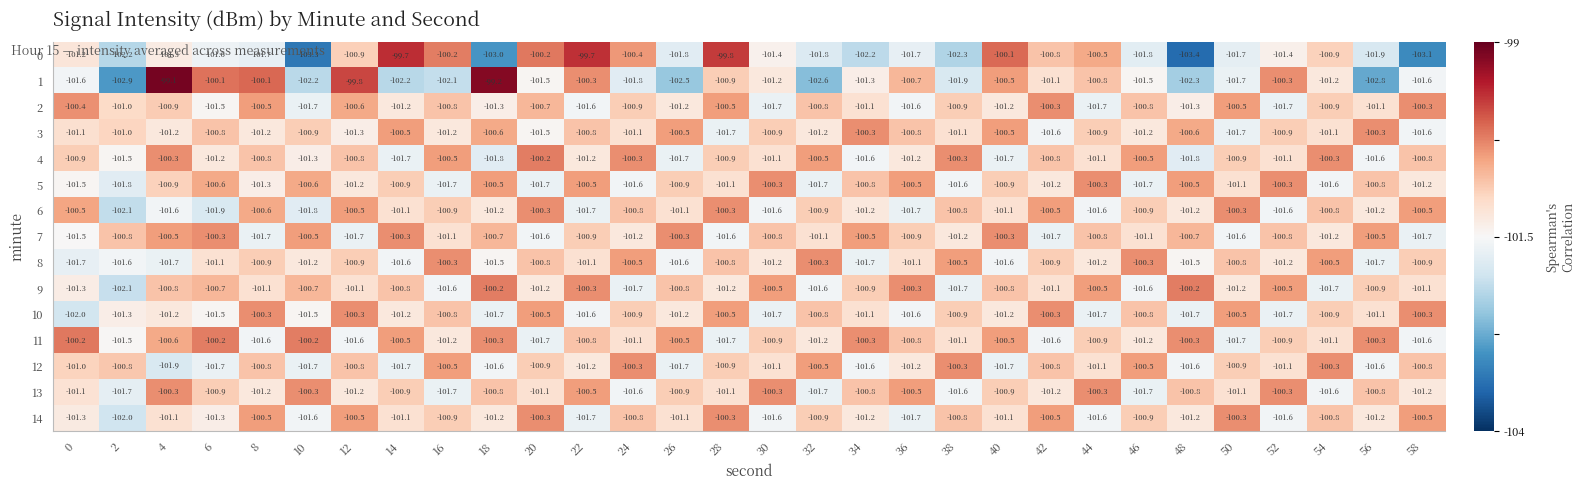

What is the difference between the second highest and second lowest values in the 2 series?

1.4